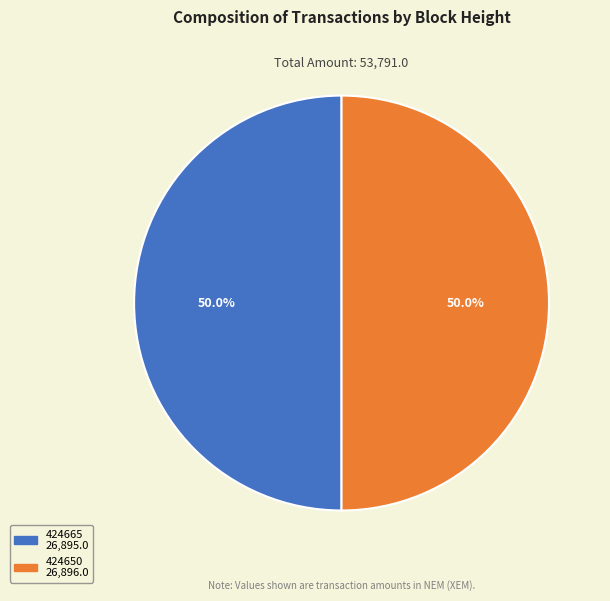

The 424665 slice represents 50% of the pie. True or false?

True